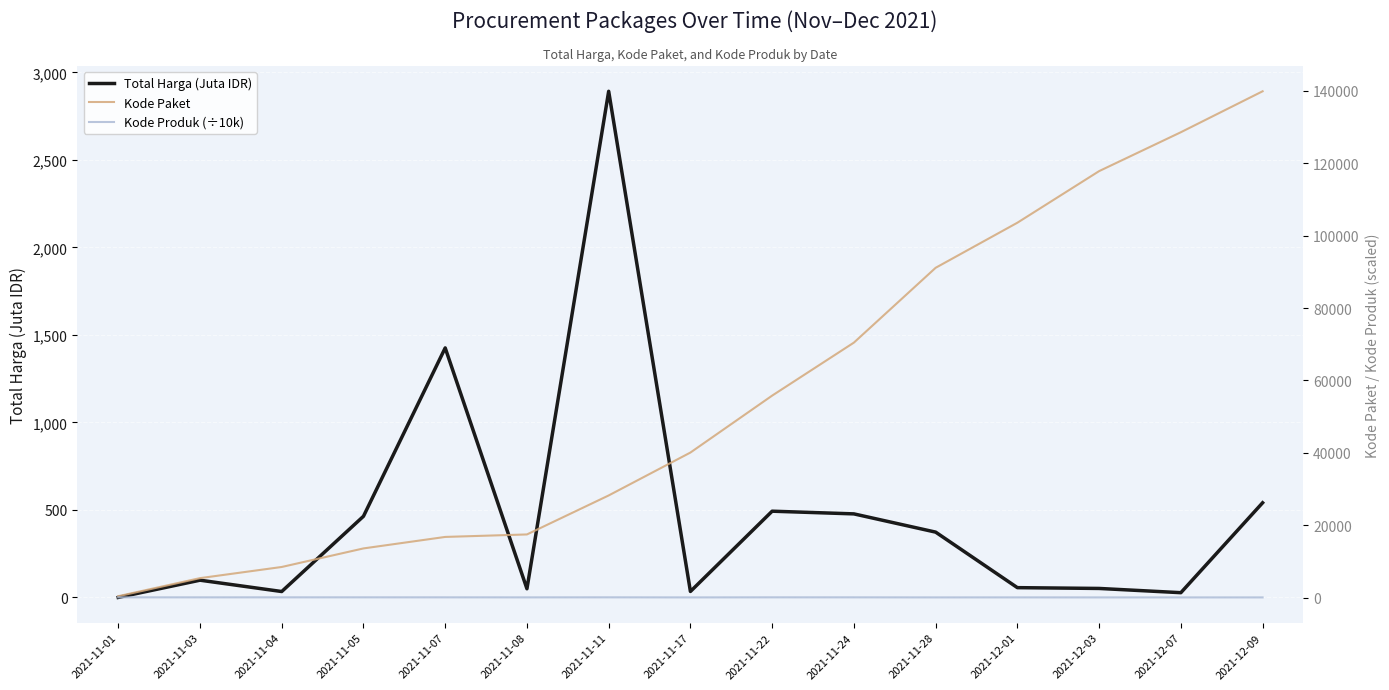

Which series has the largest range (max minus min)?

Kode Paket